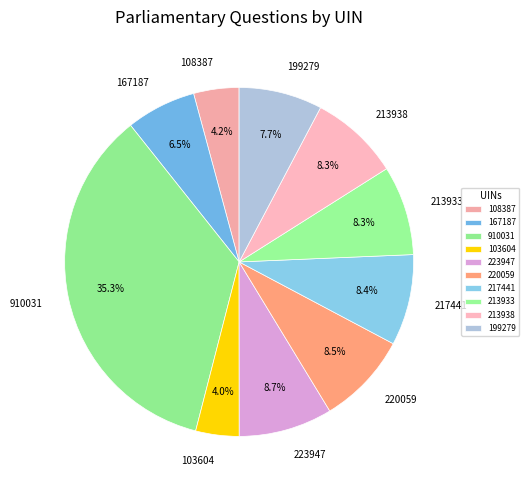

What portion of the pie excludes 220059?

91.5%